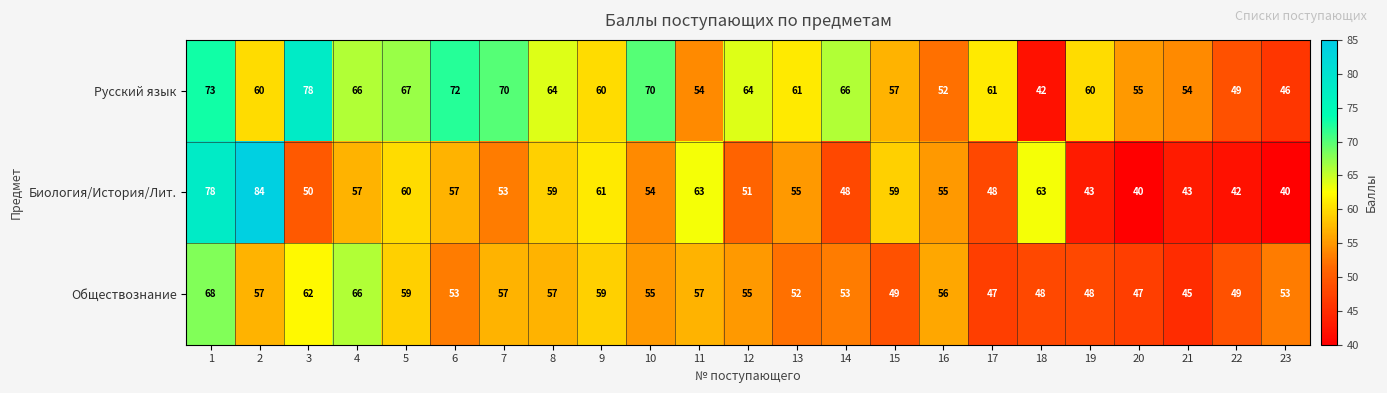

How many distinct data groups are displayed?

3